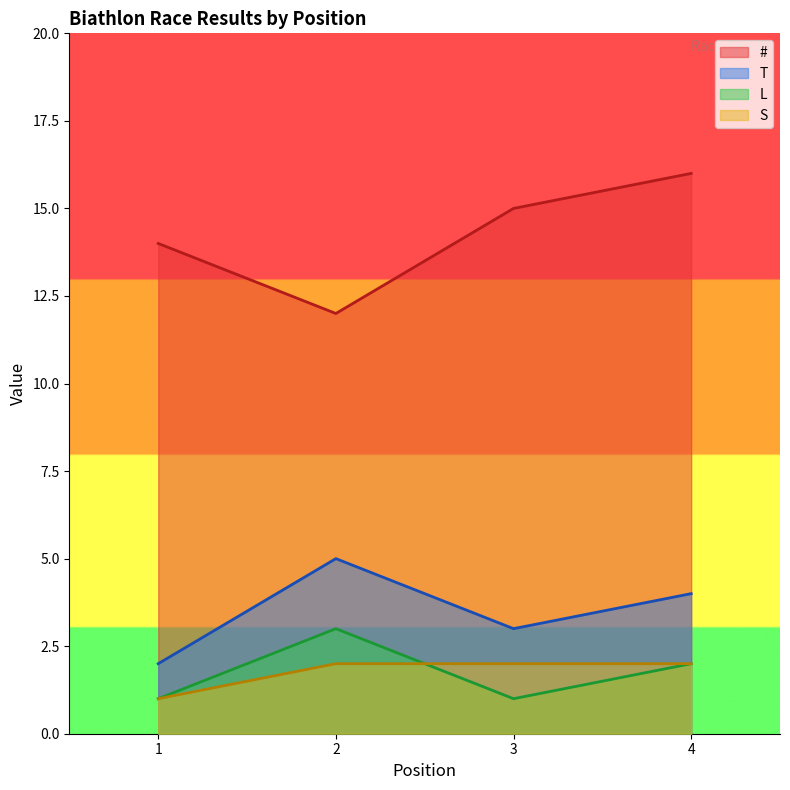

At which category is the sum across all series the highest?

4